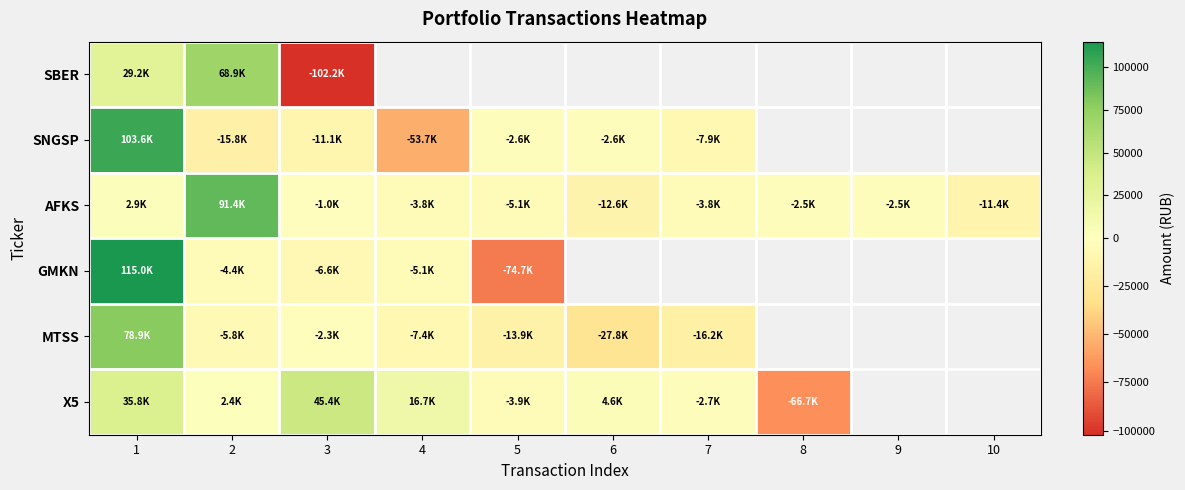

How many data points in X5 are less than 16720?

5